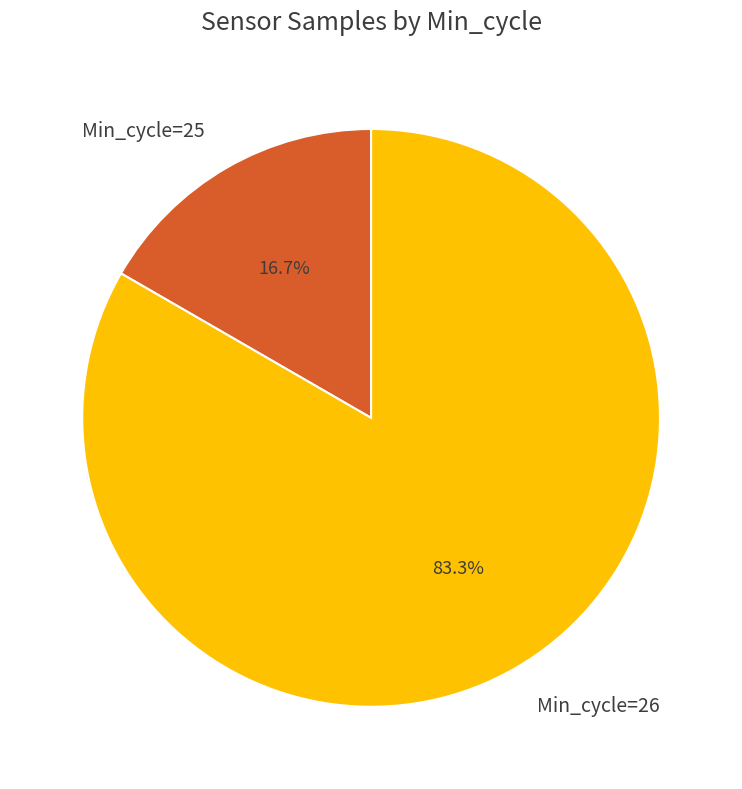

Rank the categories by value from highest to lowest.

Min_cycle=26, Min_cycle=25